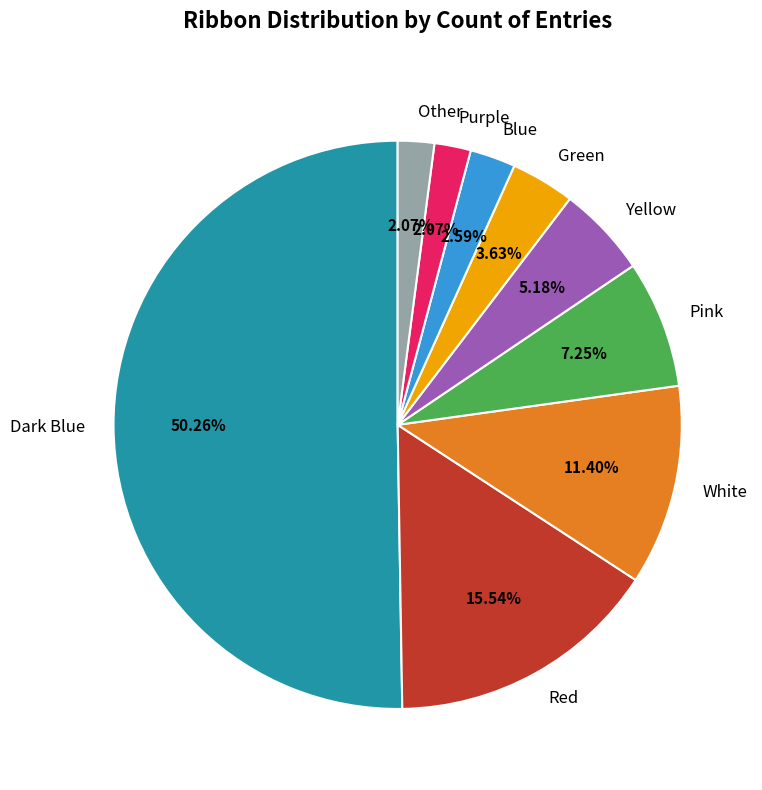

Which slice represents more than half of the pie?

Dark Blue